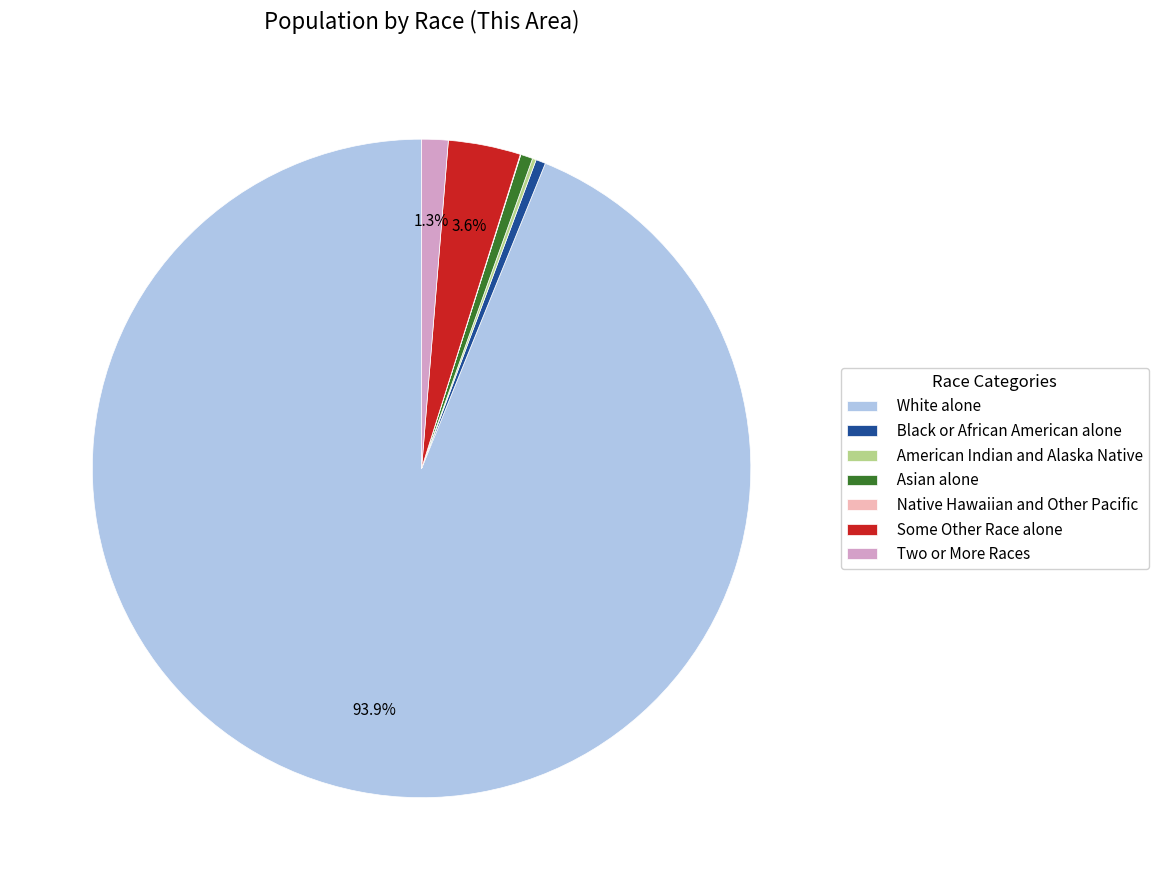

What is the largest slice in the pie chart?

White alone